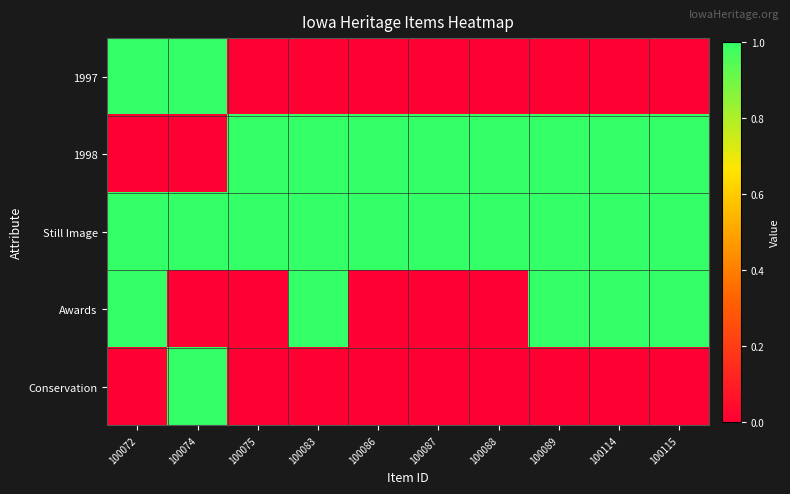

List the series in order of their overall mean, lowest first.

Conservation, 1997, Awards, 1998, Still Image